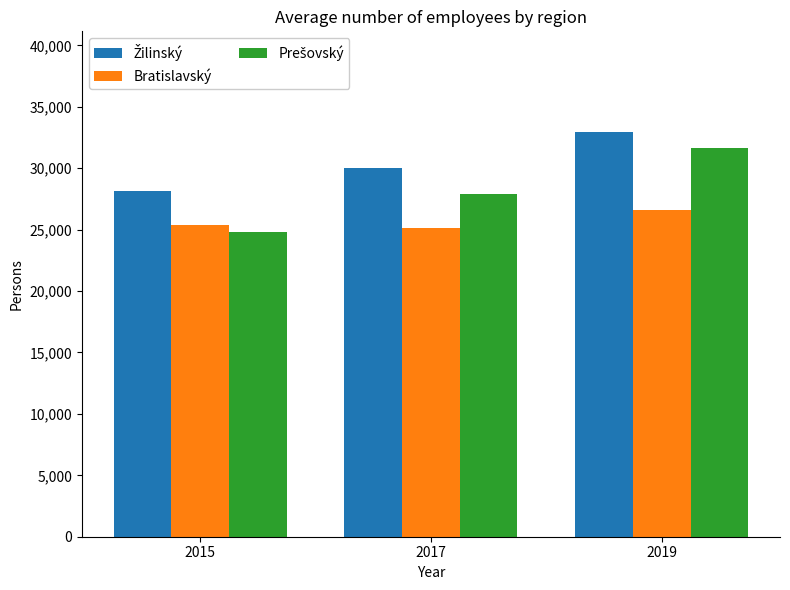

At which category is the sum across all series the highest?

2019